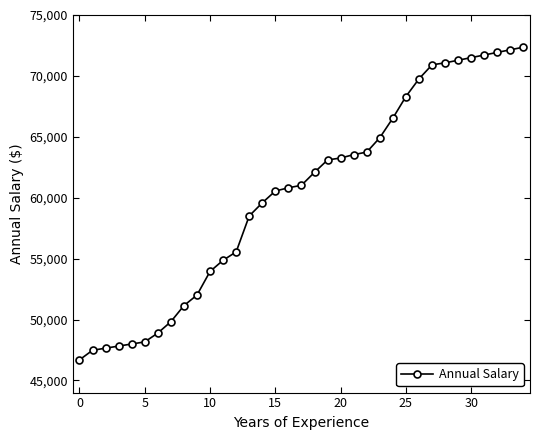

What is the minimum value shown in the chart?

46683.6